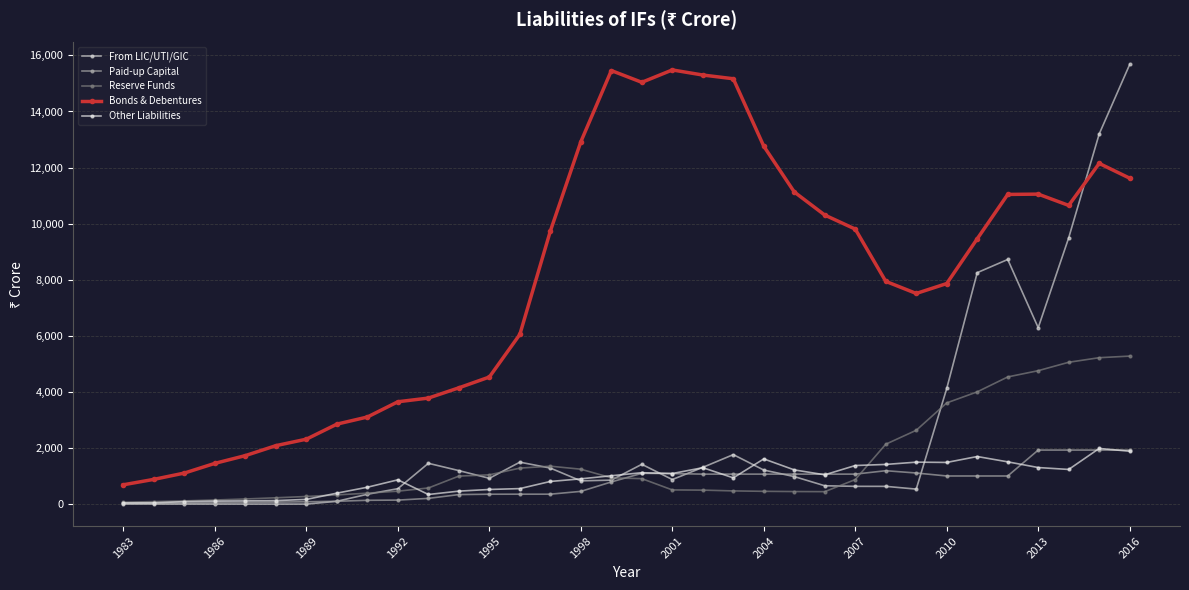

Reading right to left, list all the values displayed in this chart.

From LIC/UTI/GIC: 15676	13198	9496	6289	8722	8252	4123	534	632	633	653	981	1213	1764	1309	875	1418	854	828	1284	1495	919	1194	1454	550	350	100	0	0	0	0	0	0	0
Paid-up Capital: 1926	1926	1926	1926	1002	1002	1002	1108	1190	1068	1068	1068	1068	1068	1068	1088	1096	790	453	353	353	352	339	203	142	135	100	83	70	58	45	35	28	23
Reserve Funds: 5277	5220	5057	4757	4534	4002	3608	2632	2135	874	443	447	455	470	498	505	907	936	1244	1351	1283	1043	998	574	461	389	327	271	225	182	145	114	88	67
Bonds & Debentures: 11621	12148	10650	11053	11042	9460	7864	7511	7942	9806	10306	11129	12761	15167	15300	15481	15040	15459	12920	9735	6051	4531	4146	3780	3649	3105	2851	2315	2084	1729	1453	1107	882	689
Other Liabilities: 1884	1984	1235	1303	1506	1696	1485	1495	1414	1375	1044	1219	1611	935	1298	1089	1119	1010	900	807	552	521	462	342	865	601	390	167	124	114	104	87	46	42